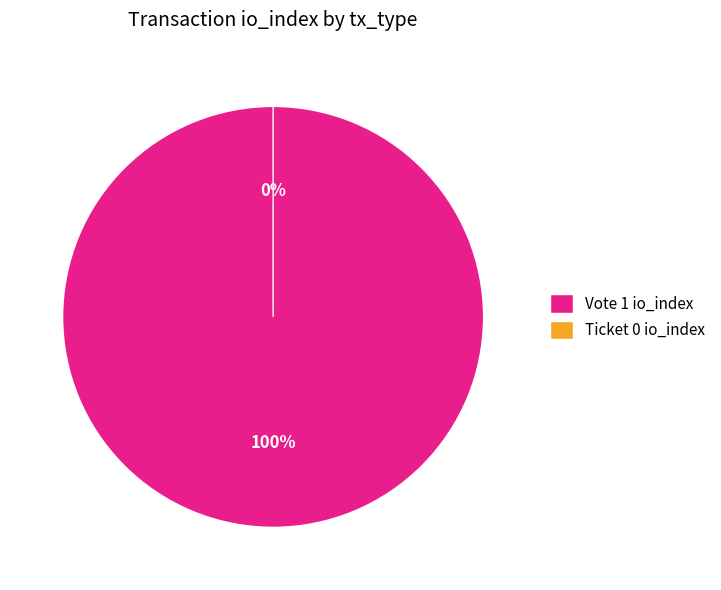

Is it true that Vote is 99% of the pie?

False